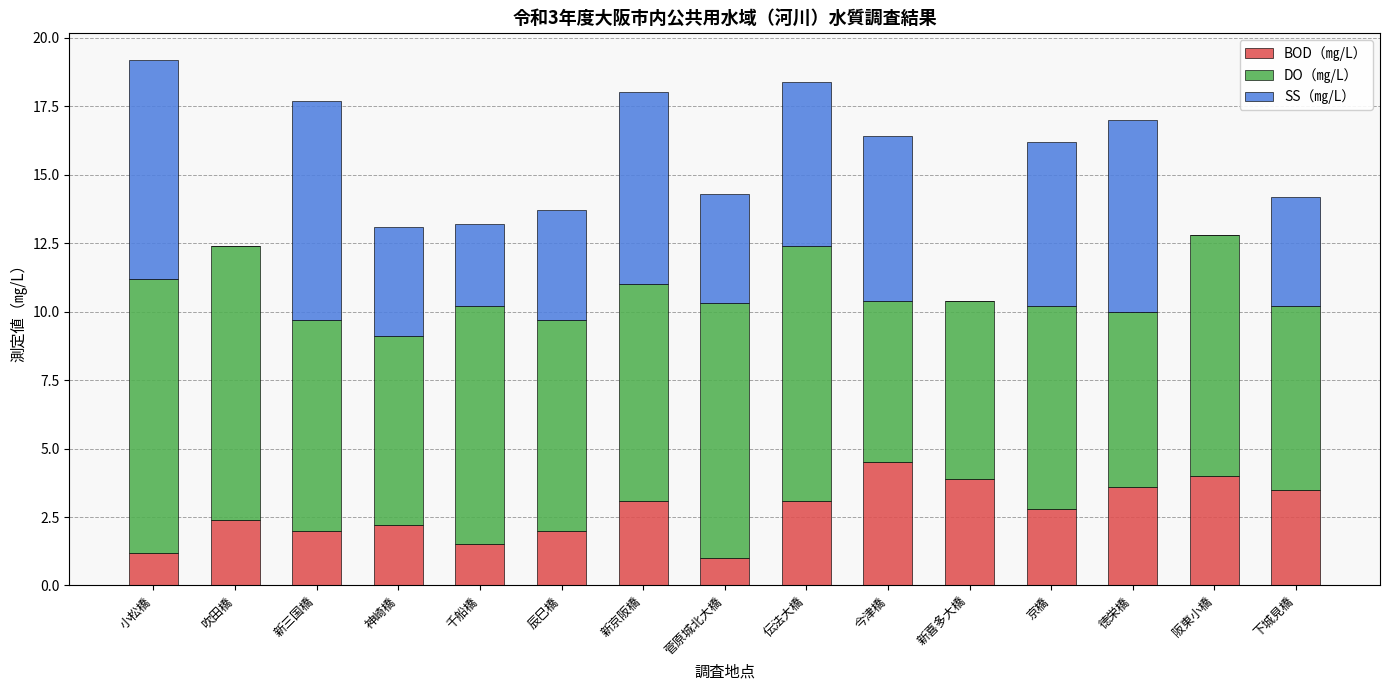

The BOD（㎎/L） series shows 3.1 at 新京阪橋. True or false?

True